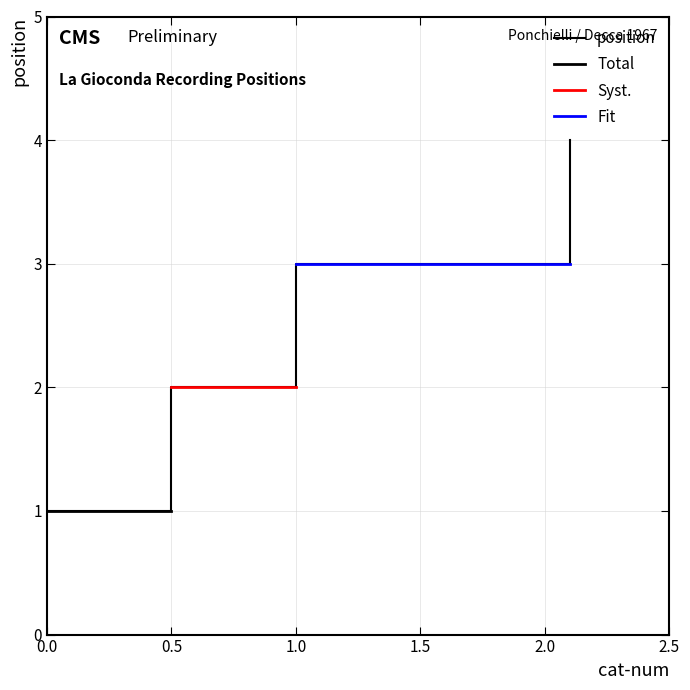

How many lines are shown in the chart?

1